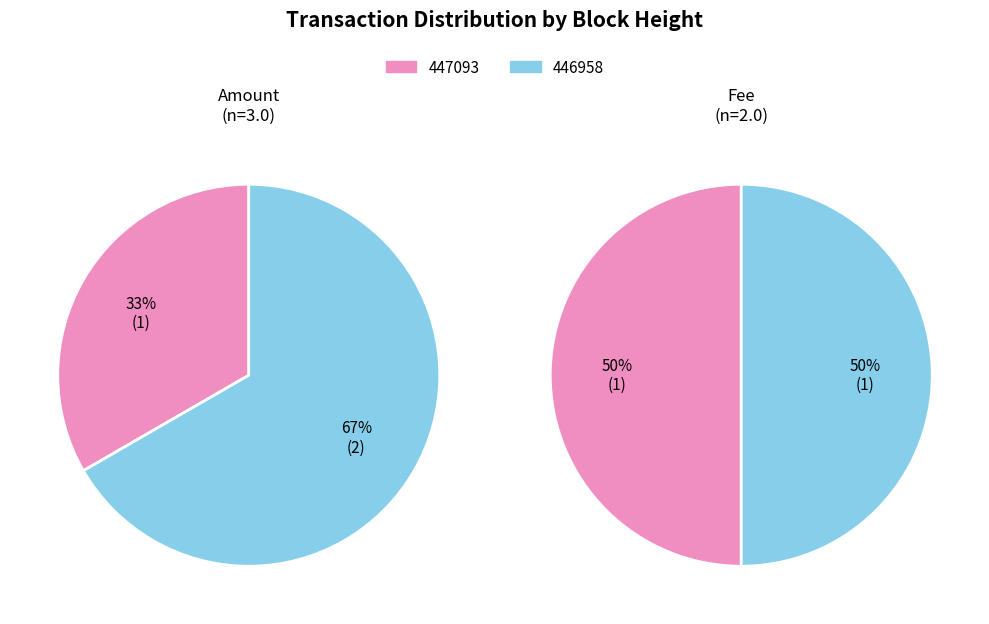

Between 447093 and 446958, which series saw the biggest shift?

Amount